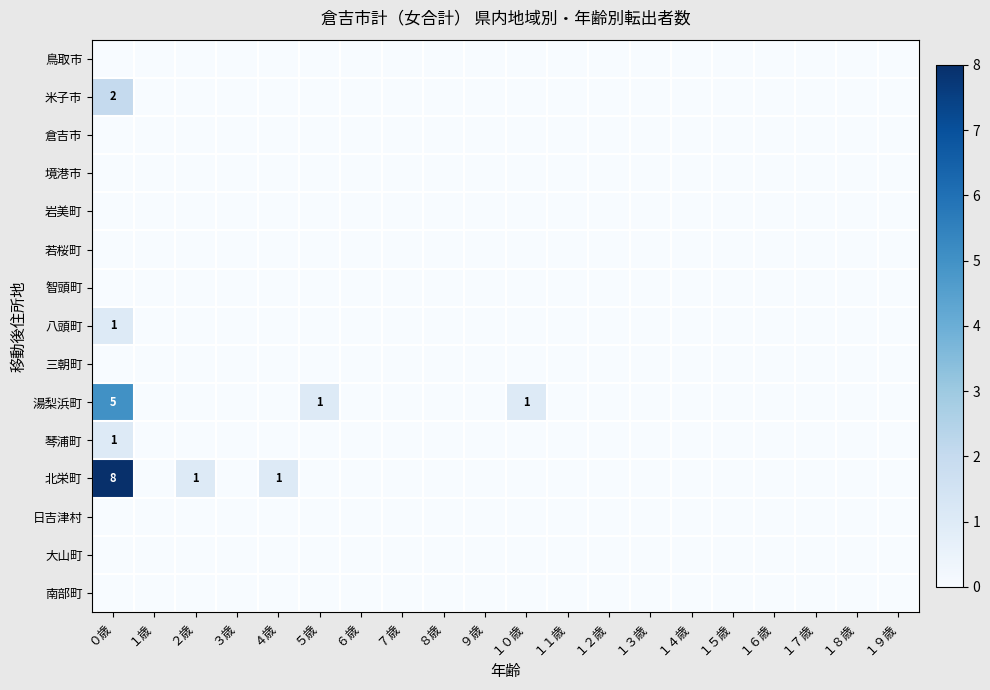

What is the greatest value displayed?

8